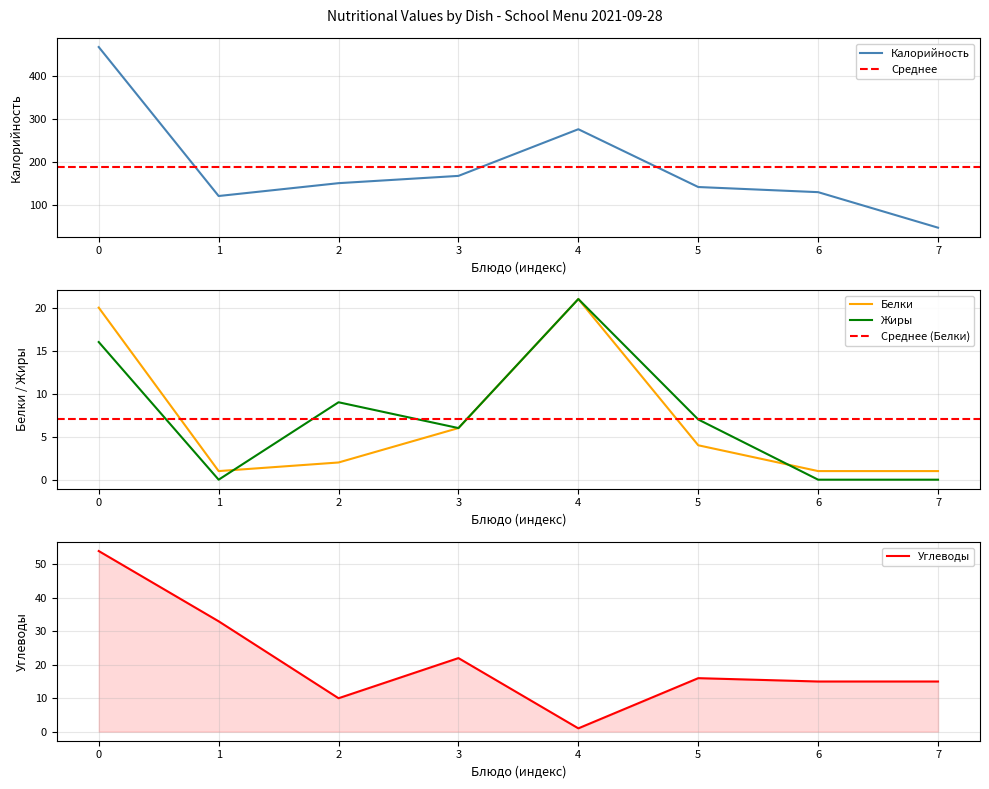

What are all the series names shown in the legend?

Калорийность, Белки, Жиры, Углеводы